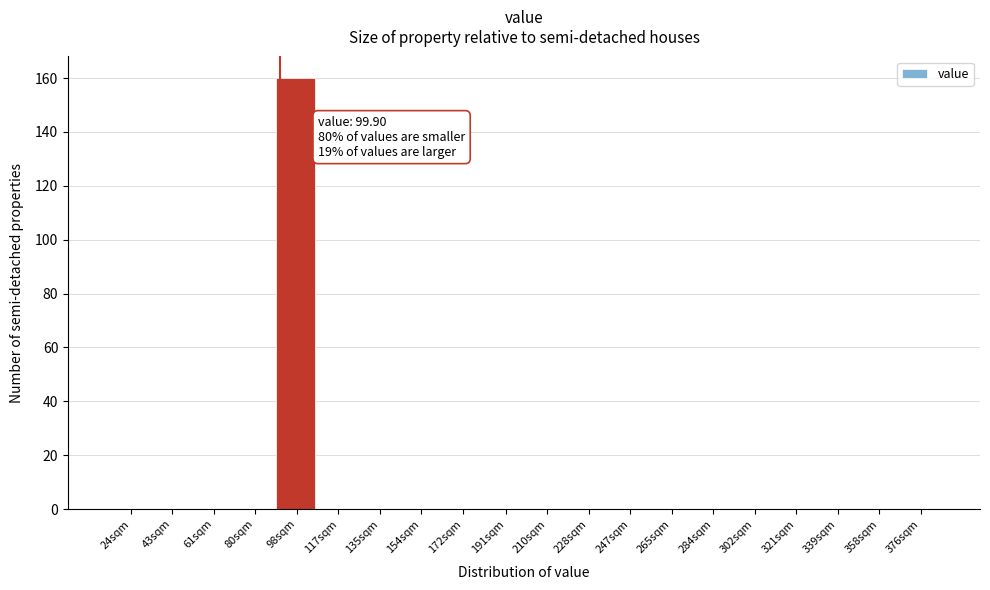

Reading left to right, transcribe all the data shown in this chart.

24sqm=0	43sqm=0	61sqm=0	80sqm=0	98sqm=160	117sqm=0	135sqm=0	154sqm=0	172sqm=0	191sqm=0	210sqm=0	228sqm=0	247sqm=0	265sqm=0	284sqm=0	302sqm=0	321sqm=0	339sqm=0	358sqm=0	376sqm=0